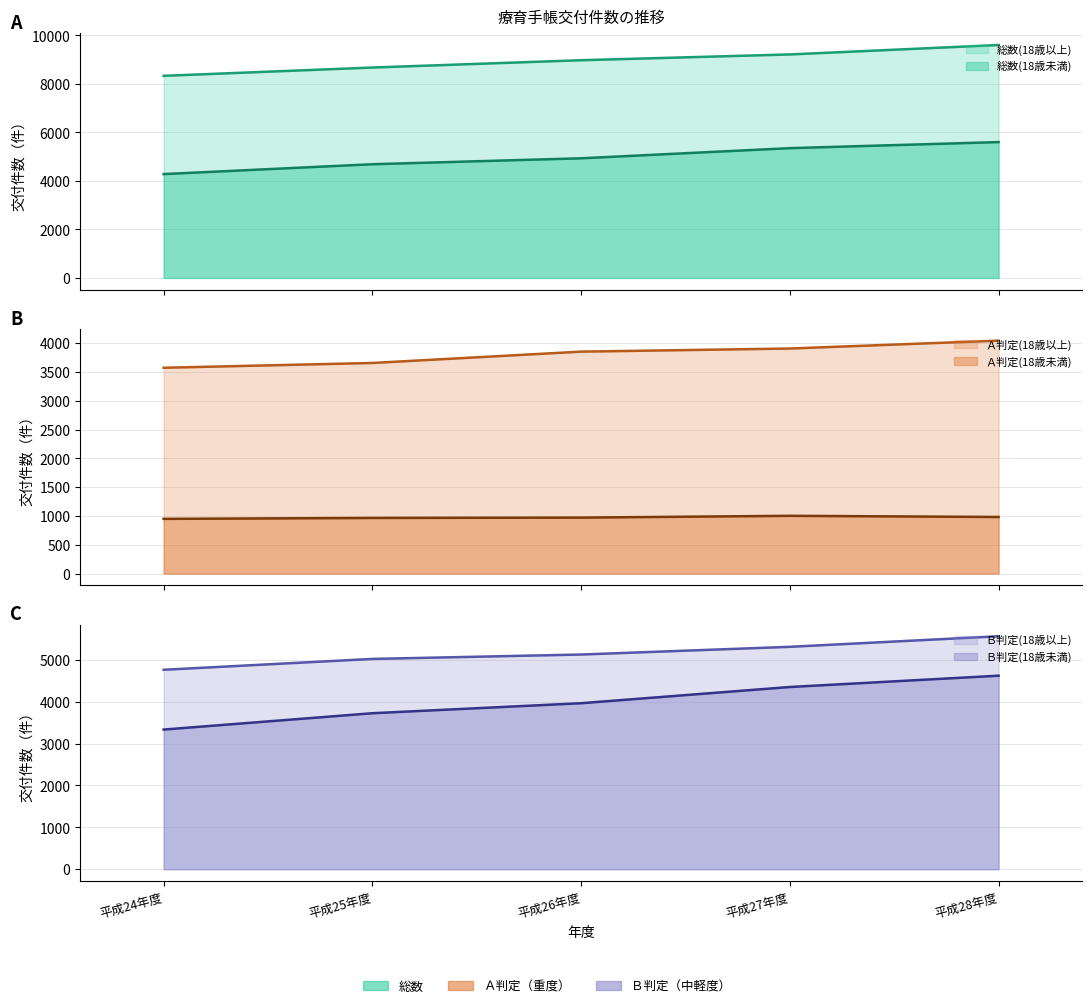

What is the value of the Ｂ判定(18歳未満) point at the 3rd from the left?

3962